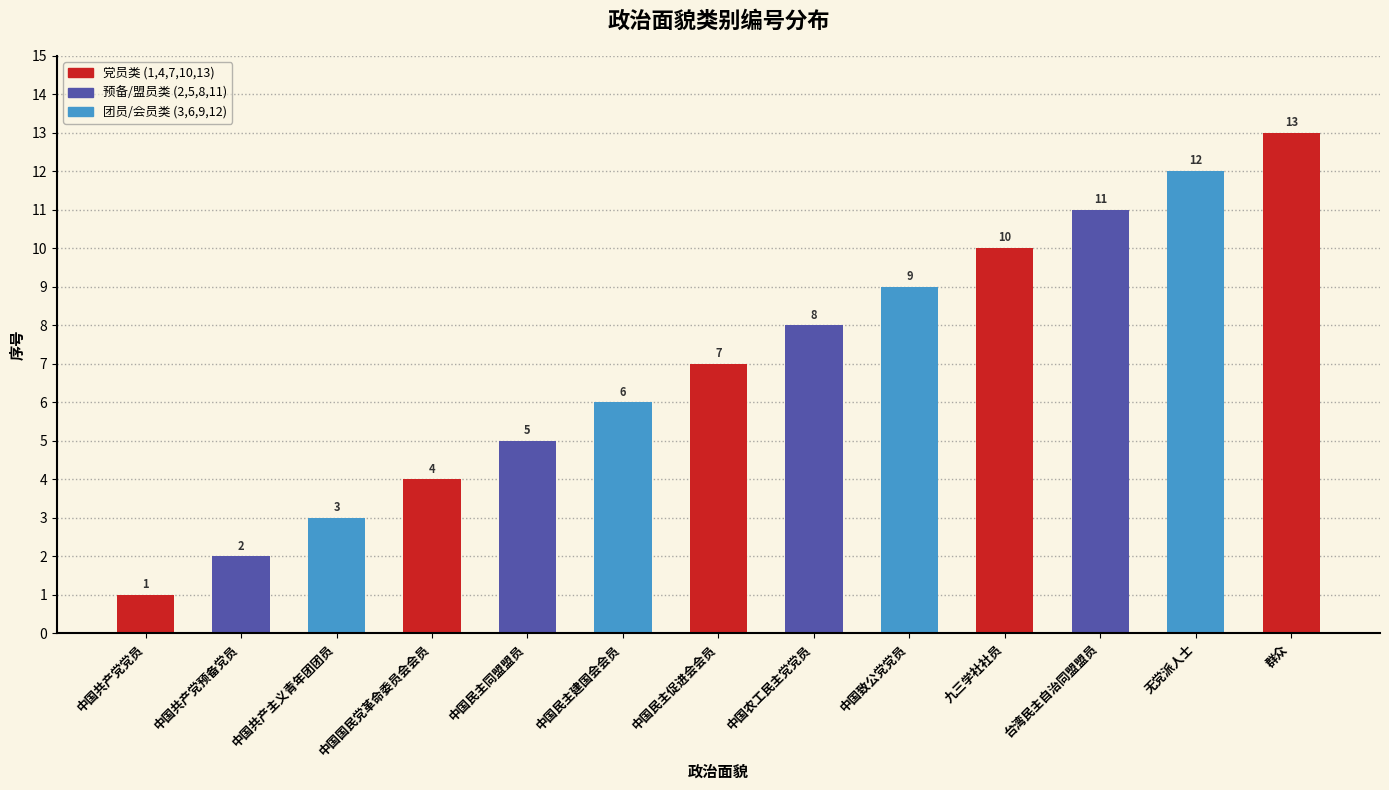

What position from the right is 中国民主促进会会员?

7